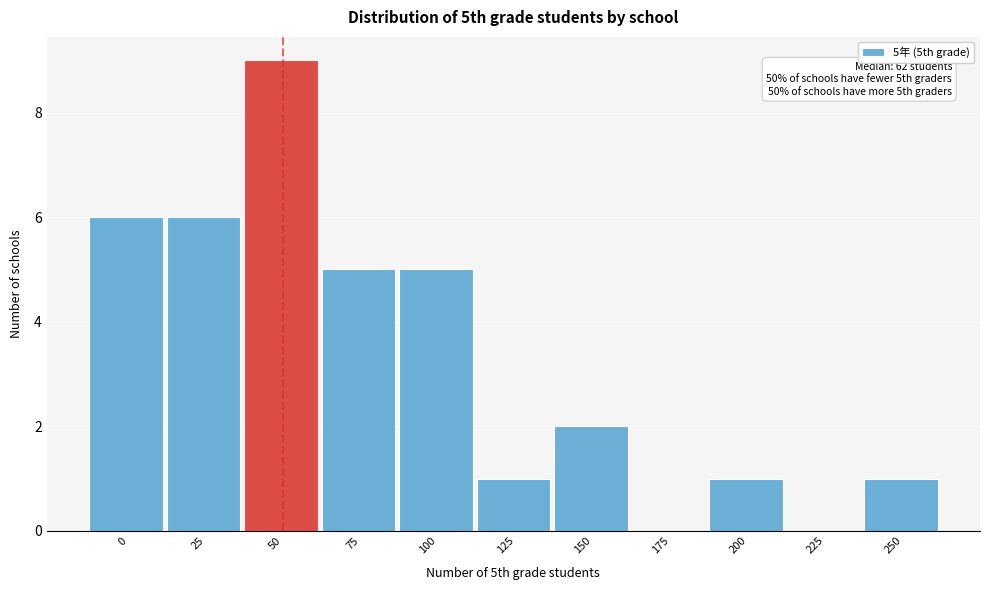

Reading left to right, extract all data points from this chart.

0=6	25=6	50=9	75=5	100=5	125=1	150=2	175=0	200=1	225=0	250=1